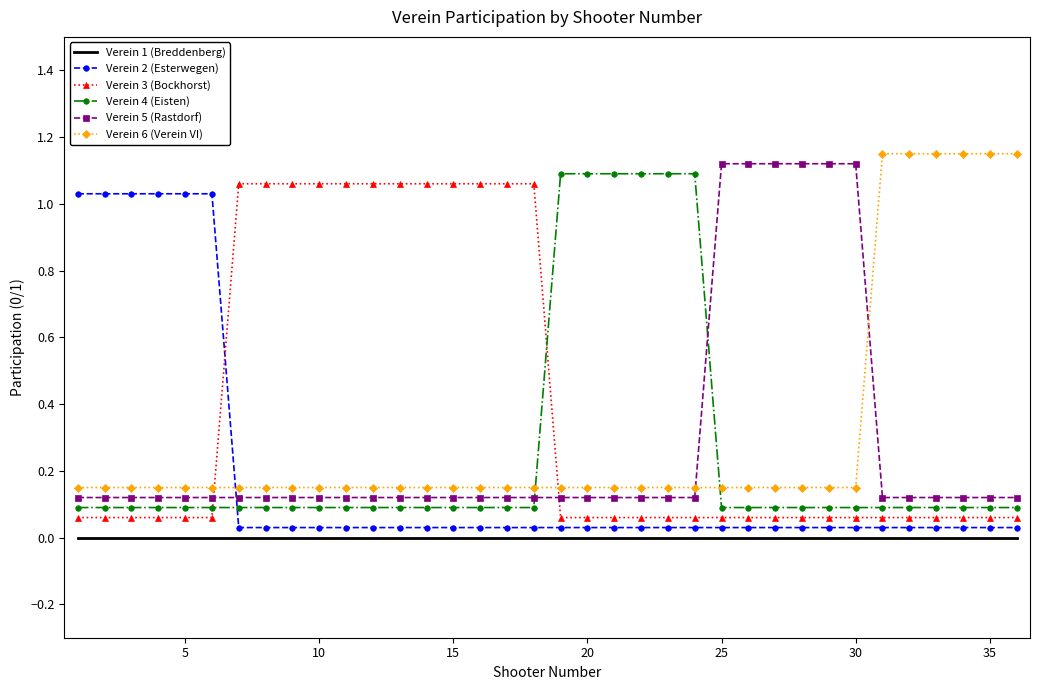

True or false: Verein 1 (Breddenberg) has more than 0 interior local peaks.

False